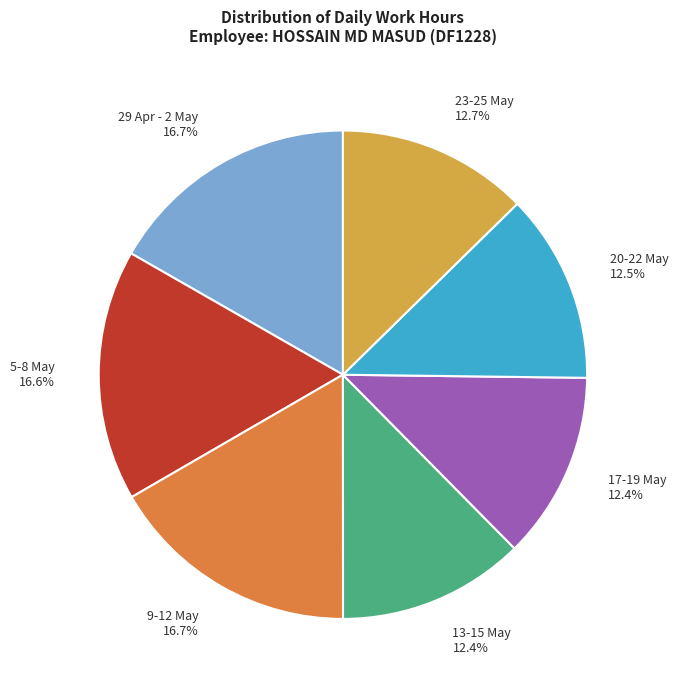

What percentage is NOT represented by 5-8 May 16.6%?

83.4%